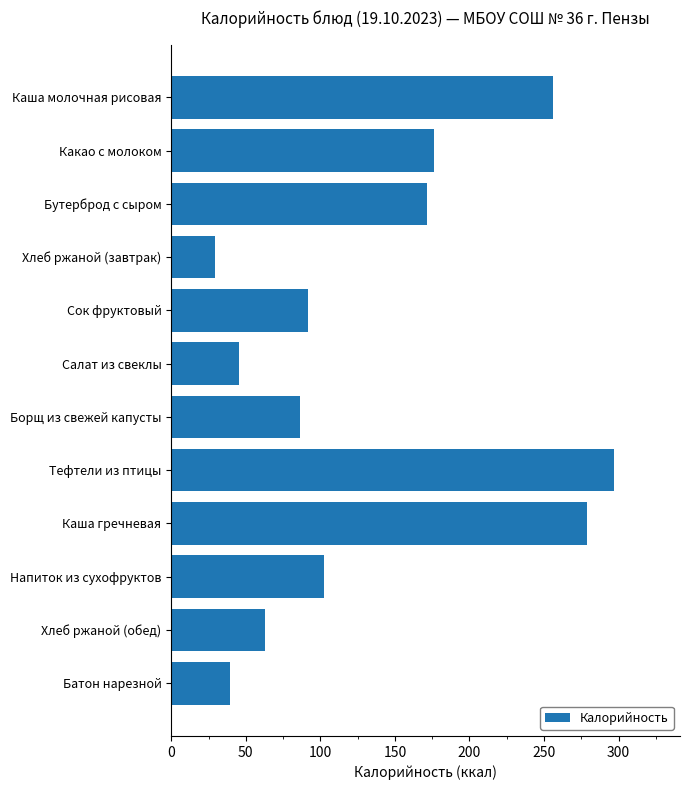

Reading top to bottom, list all the values displayed in this chart.

Каша молочная рисовая=256.0	Какао с молоком=176.1	Бутерброд с сыром=171.4	Хлеб ржаной (завтрак)=29.6	Сок фруктовый=92.0	Салат из свеклы=45.2	Борщ из свежей капусты=86.4	Тефтели из птицы=296.7	Каша гречневая=279.0	Напиток из сухофруктов=102.4	Хлеб ржаной (обед)=62.6	Батон нарезной=39.3